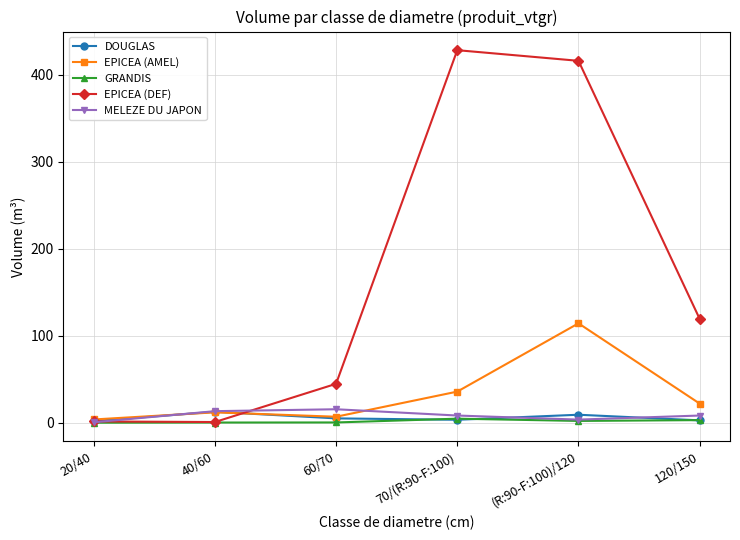

What is the difference between the highest and lowest values at 60/70?

44.4